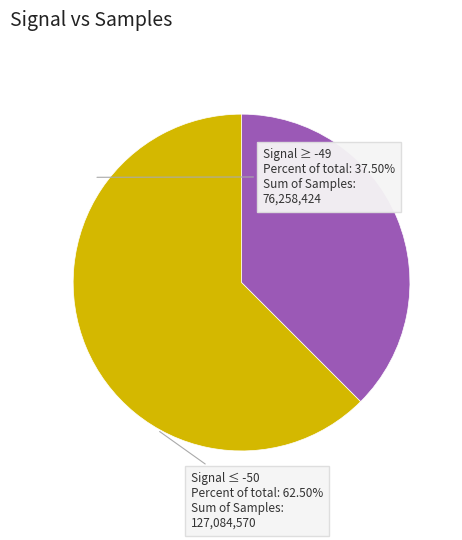

Count the number of slices in the pie.

2